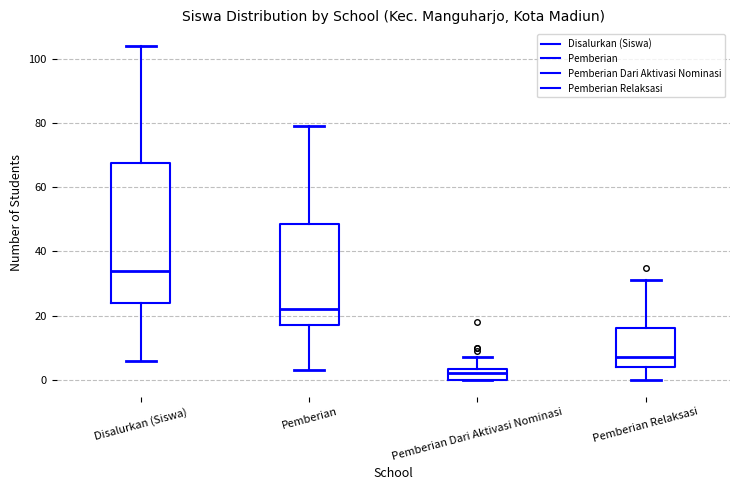

Comparing the boxes themselves (not the whiskers), which one is the tallest?

Disalurkan (Siswa)